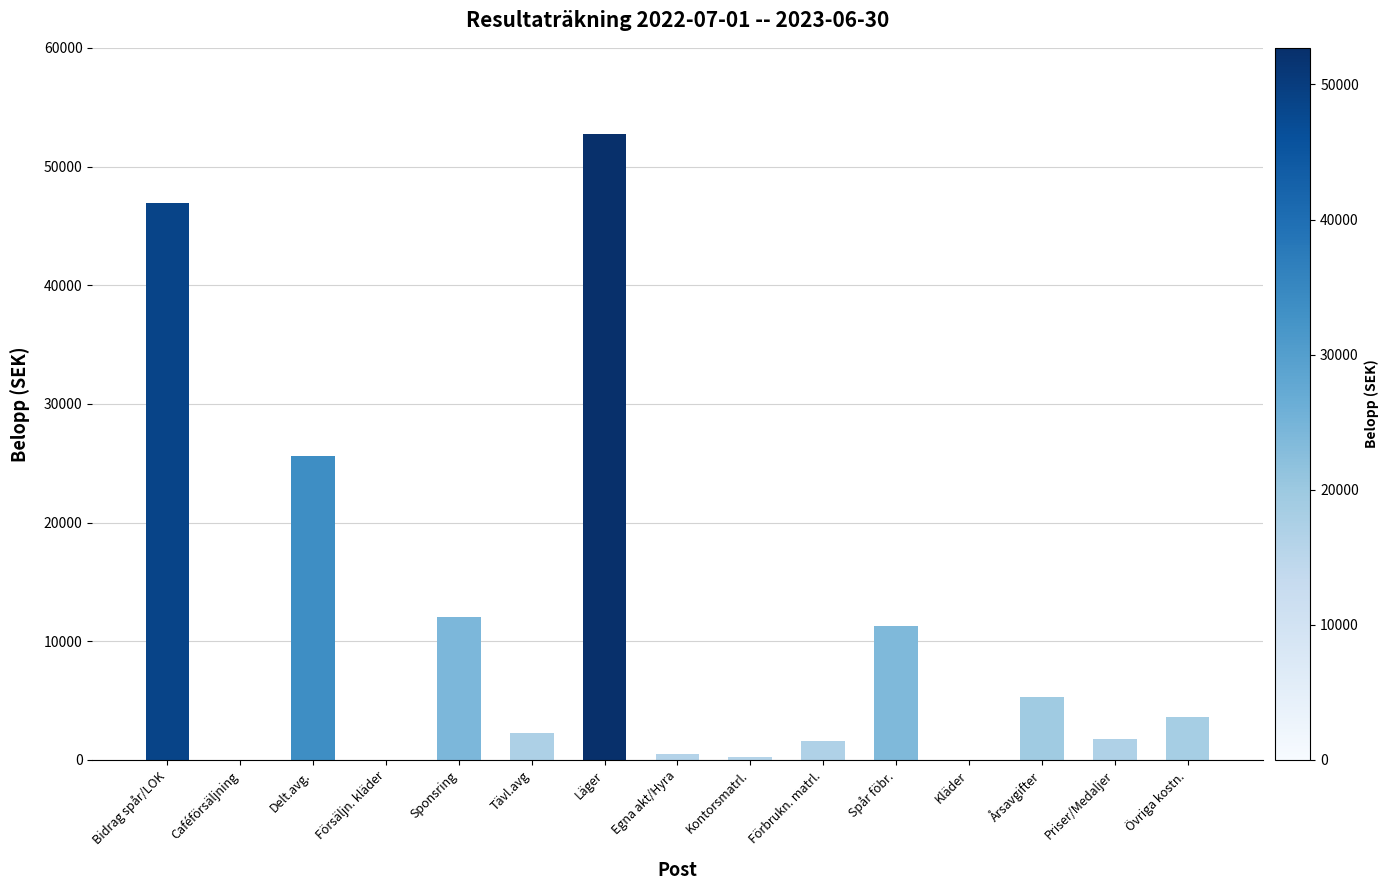

What is the change in value from Bidrag spår/LOK to Förbrukn. matrl.?

-45348.0